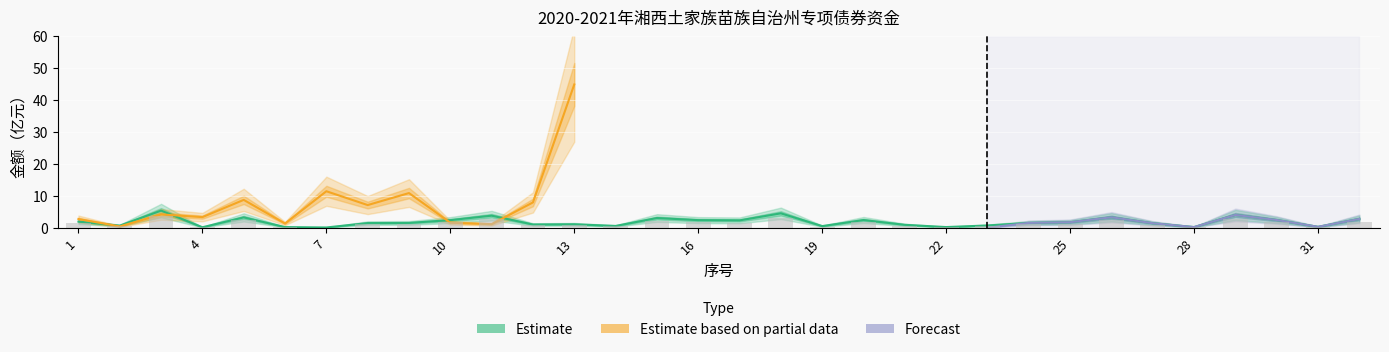

What is the value of the Estimate based on partial data bar at the 6th from the left?

1.3